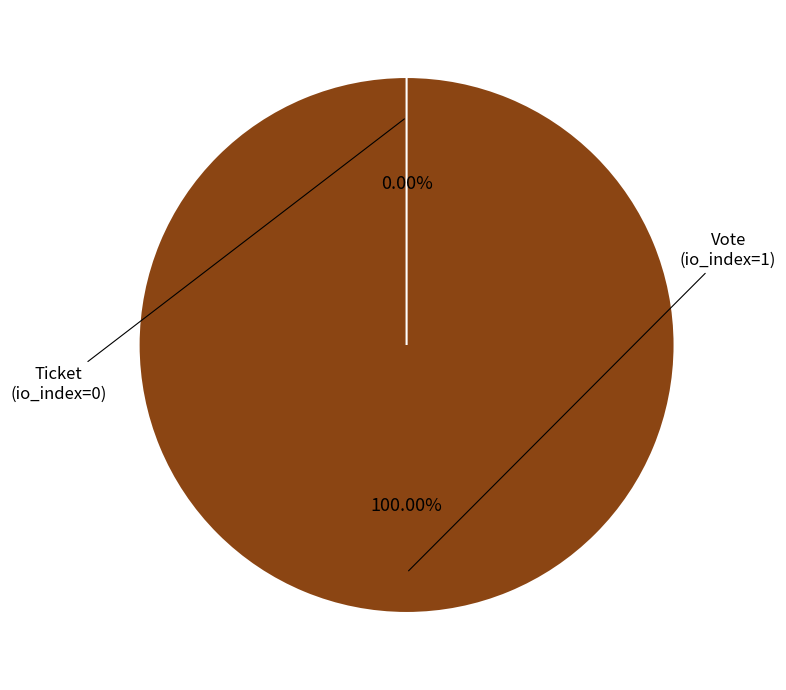

To the nearest percent, what is the difference between the Ticket (io_index=0) and Vote (io_index=1) slice percentages?

100%